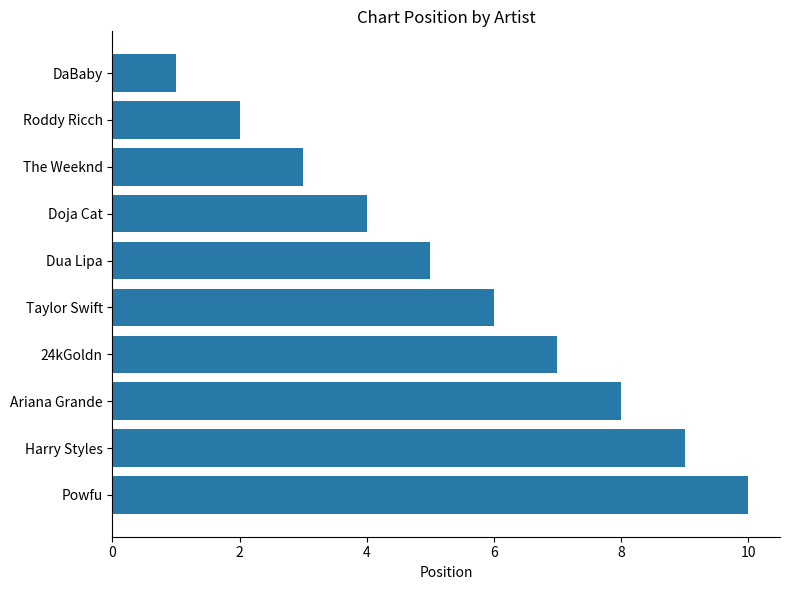

Rank the categories by value from highest to lowest.

Powfu, Harry Styles, Ariana Grande, 24kGoldn, Taylor Swift, Dua Lipa, Doja Cat, The Weeknd, Roddy Ricch, DaBaby